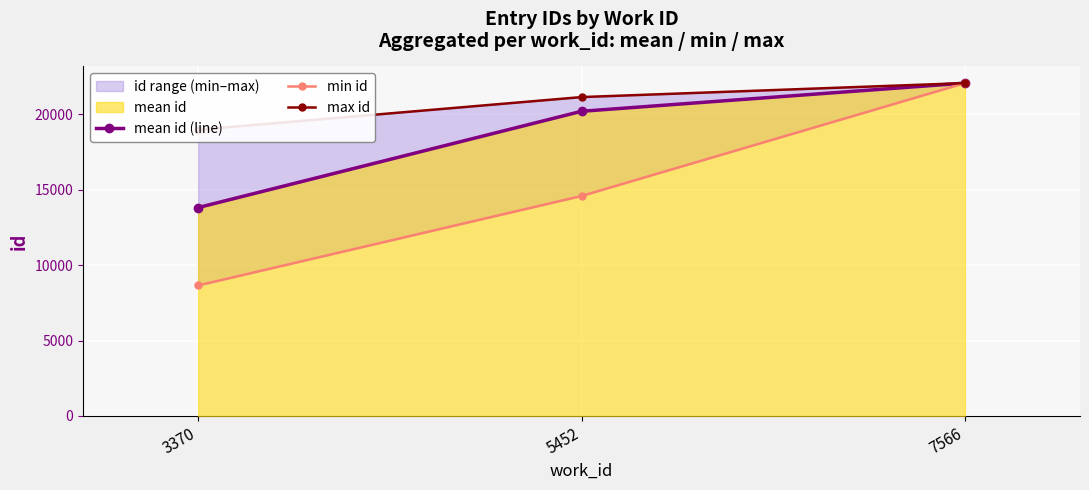

Reading left to right, list all the values displayed in this chart.

mean id (line): 3370=13804.5	5452=20184.0	7566=22052.0
min id: 3370=8646.0	5452=14574.0	7566=22052.0
max id: 3370=18963.0	5452=21125.0	7566=22052.0